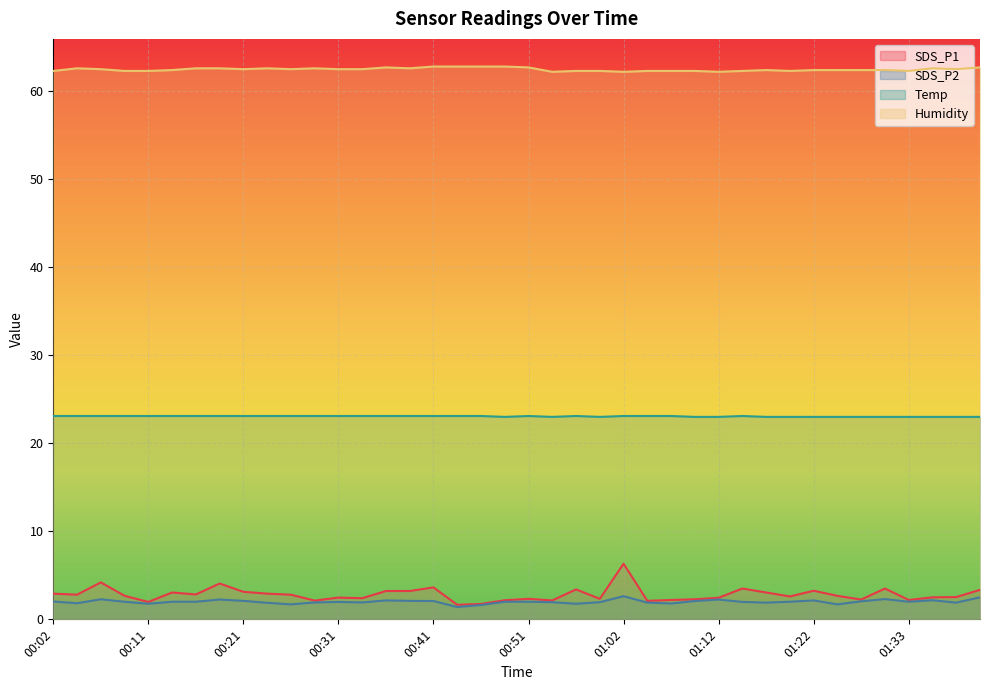

Reading left to right, list all the values displayed in this chart.

SDS_P1: 2.9	2.8	4.2	2.7	2.0	3.0	2.8	4.1	3.1	2.9	2.8	2.1	2.5	2.4	3.2	3.2	3.6	1.6	1.8	2.2	2.3	2.1	3.4	2.3	6.3	2.1	2.2	2.3	2.5	3.5	3.0	2.6	3.2	2.7	2.2	3.5	2.2	2.5	2.5	3.4
SDS_P2: 2.0	1.8	2.3	2.0	1.8	2.0	2.0	2.2	2.1	1.9	1.7	1.9	2.0	1.9	2.1	2.1	2.1	1.4	1.6	2.0	2.0	1.9	1.8	1.9	2.6	1.9	1.8	2.1	2.2	2.0	1.9	2.0	2.1	1.7	2.0	2.3	2.0	2.2	1.9	2.5
Temp: 23.1	23.1	23.1	23.1	23.1	23.1	23.1	23.1	23.1	23.1	23.1	23.1	23.1	23.1	23.1	23.1	23.1	23.1	23.1	23.0	23.1	23.0	23.1	23.0	23.1	23.1	23.1	23.0	23.0	23.1	23.0	23.0	23.0	23.0	23.0	23.0	23.0	23.0	23.0	23.0
Humidity: 62.3	62.6	62.5	62.3	62.3	62.4	62.6	62.6	62.5	62.6	62.5	62.6	62.5	62.5	62.7	62.6	62.8	62.8	62.8	62.8	62.7	62.2	62.3	62.3	62.2	62.3	62.3	62.3	62.2	62.3	62.4	62.3	62.4	62.4	62.4	62.4	62.3	62.6	62.5	62.7